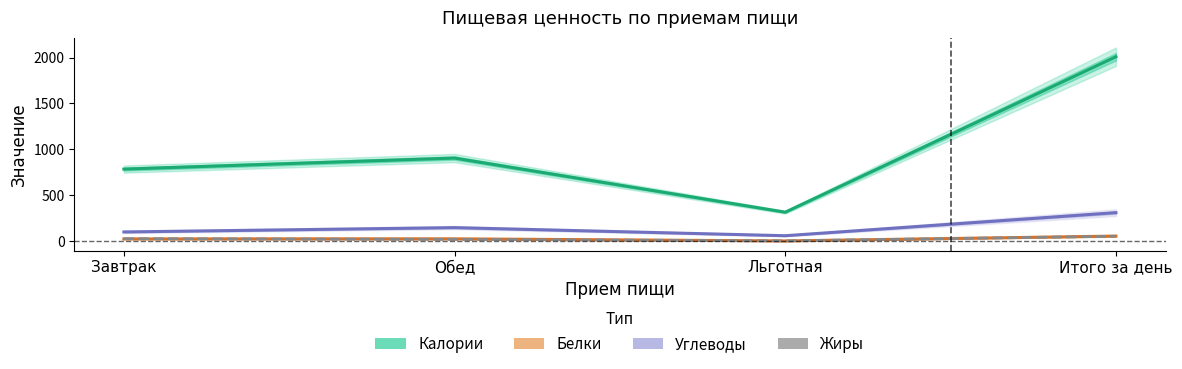

How many lines are shown in the chart?

4